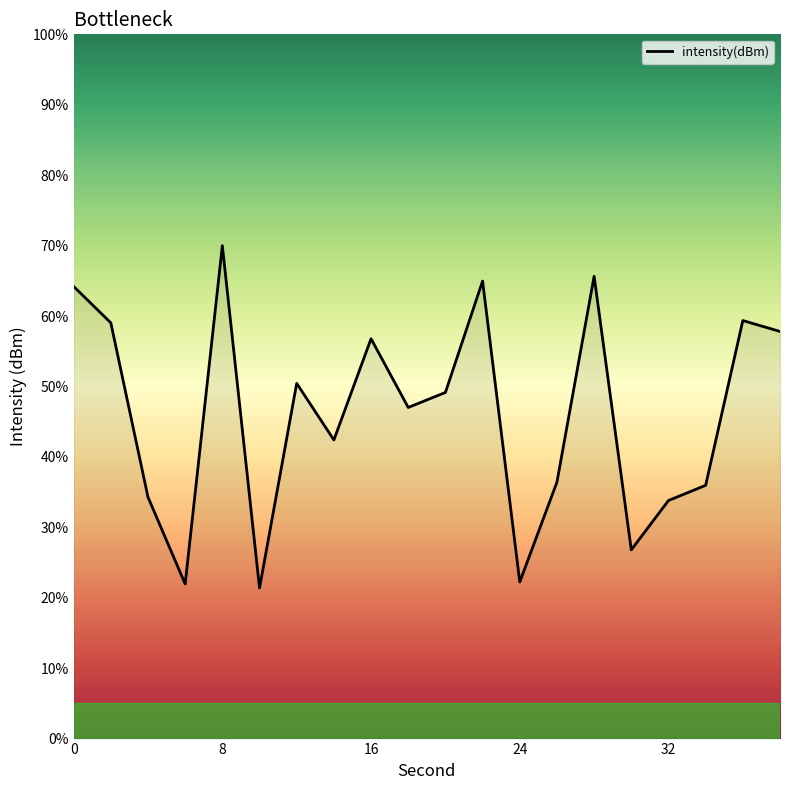

What is the difference between the maximum and minimum values?

48.6